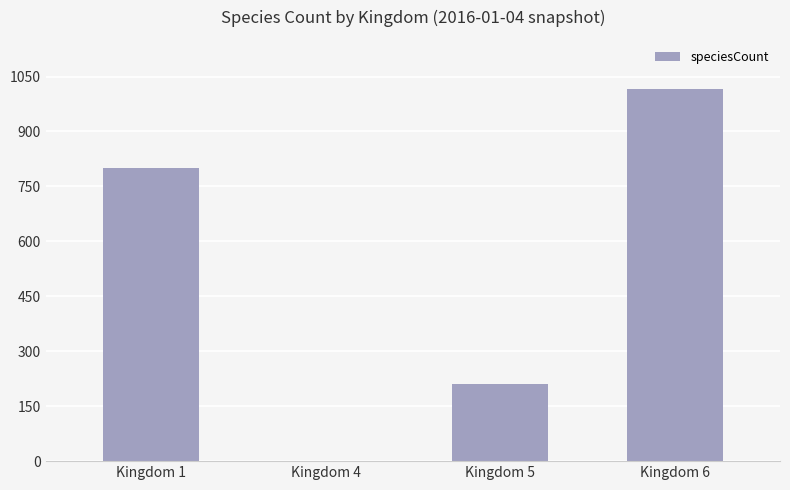

Is it true that the value at Kingdom 1 is 800?

True